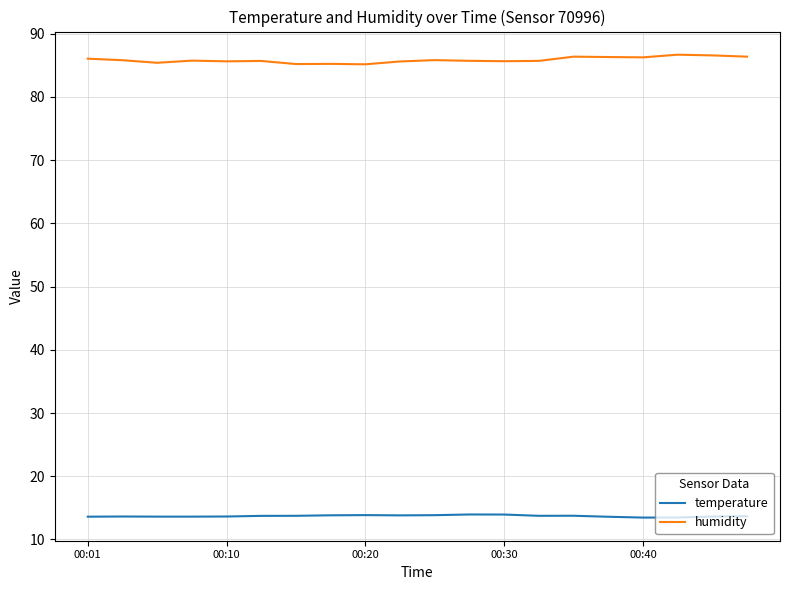

List the series in order of their peak value, lowest first.

temperature, humidity